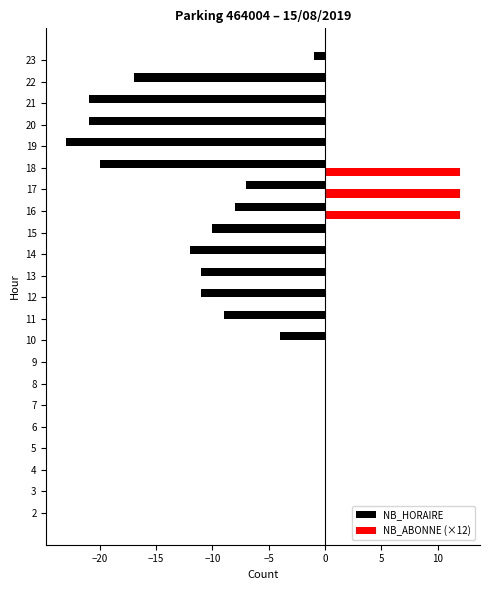

Is the value of NB_ABONNE (×12) at 5 greater than the value of NB_HORAIRE at 10?

Yes